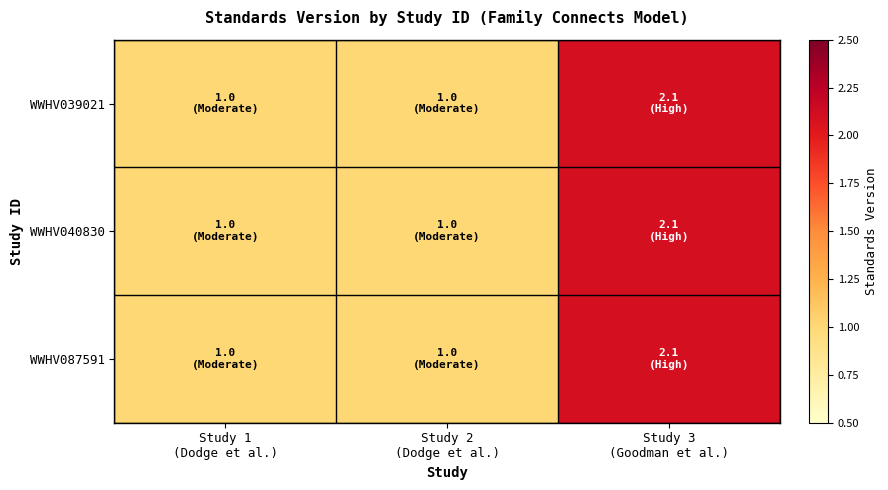

At Study 3 (Goodman et al.), list the series in order from largest to smallest.

WWHV039021, WWHV040830, WWHV087591